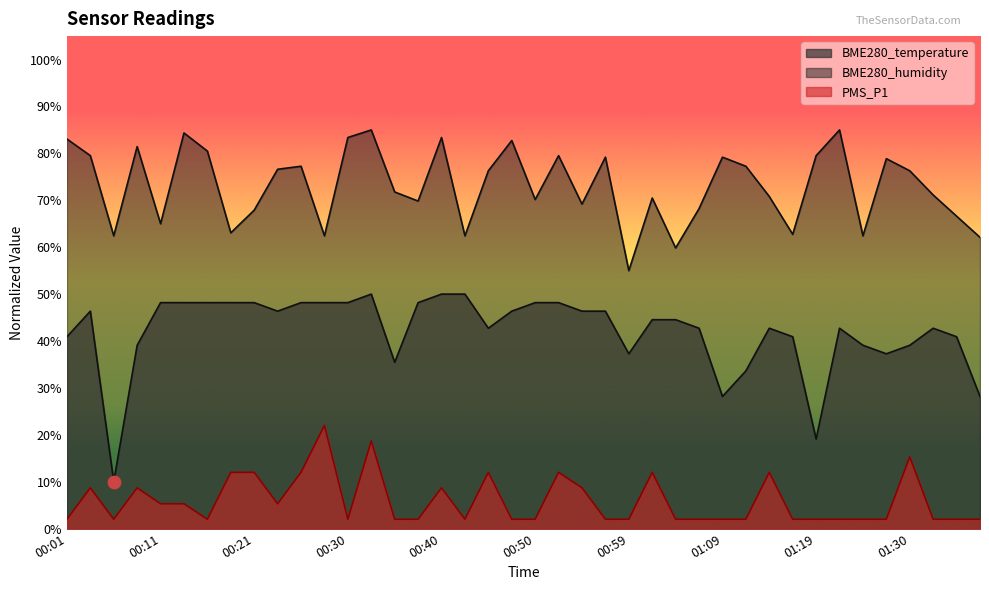

What is the total value across all series at 00:38?

120.0